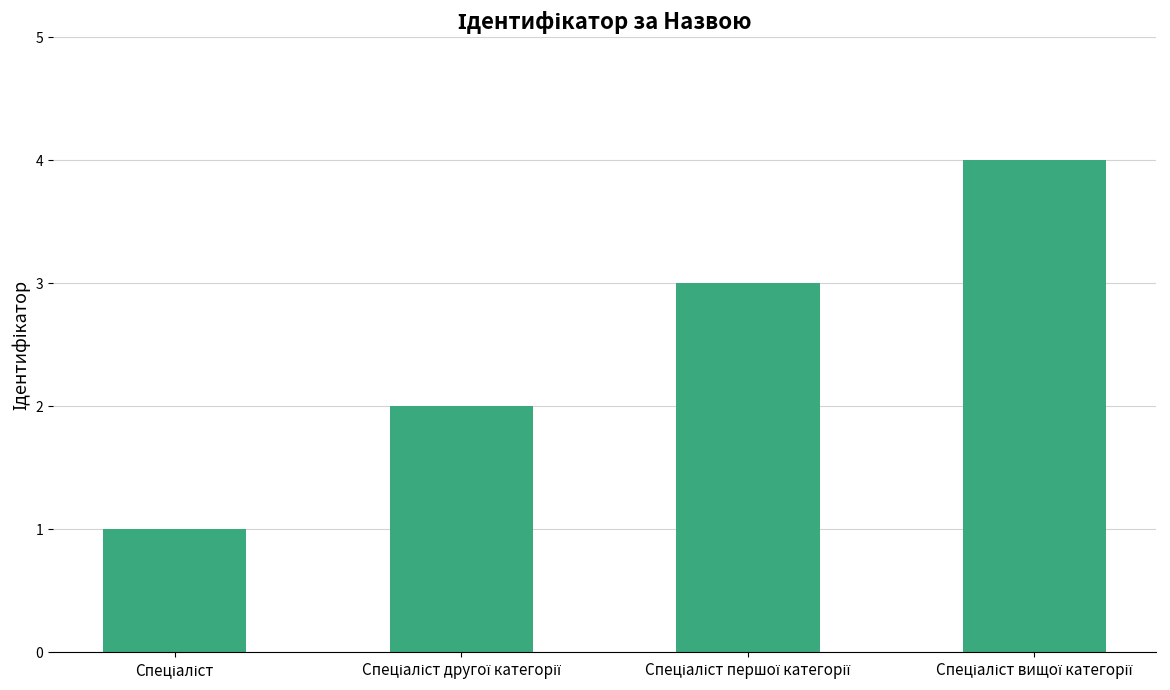

What is the greatest value displayed?

4